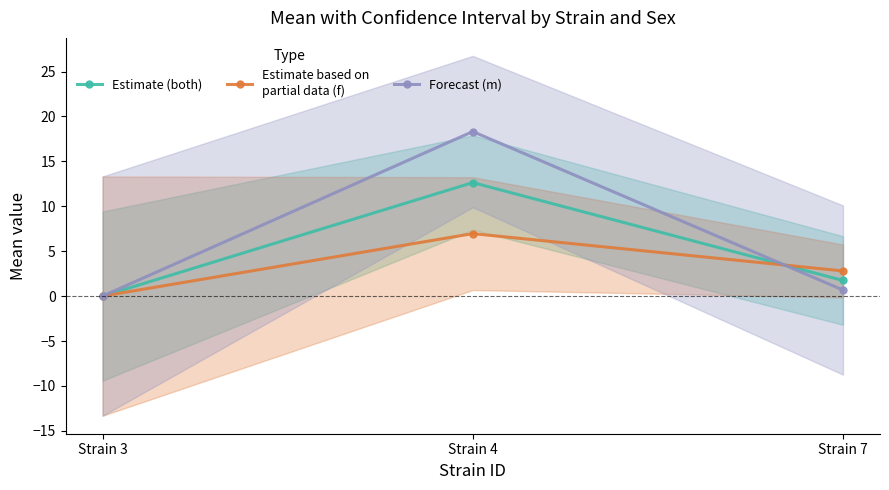

Rank the series by their maximum value, from lowest to highest.

Estimate based on
partial data (f), Estimate (both), Forecast (m)